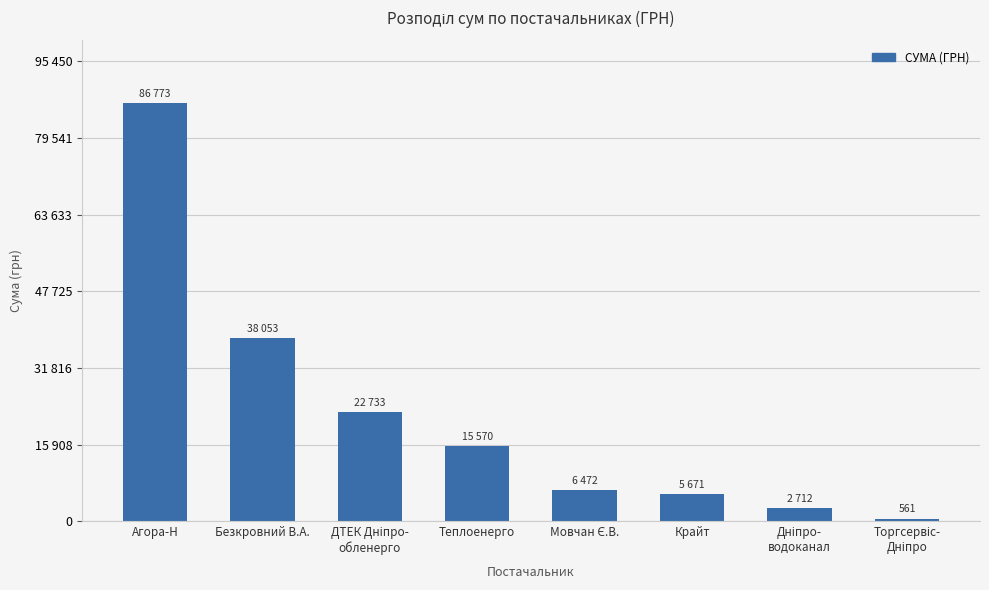

Which label corresponds to the largest value in the chart?

Агора-Н